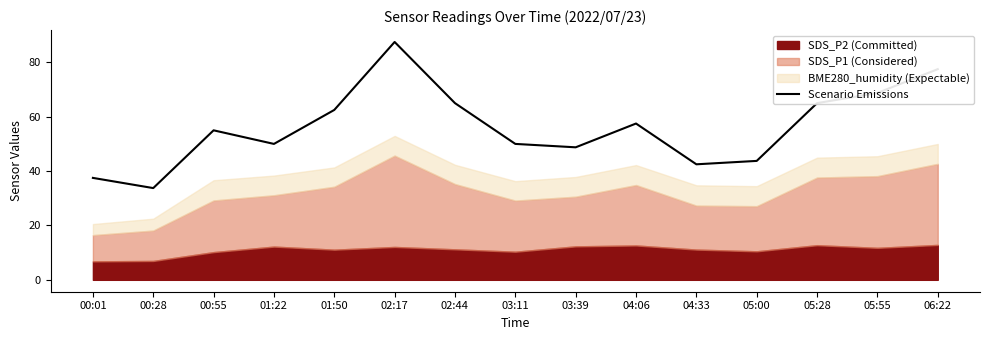

The value at 06:22 is 112.6. True or false?

False